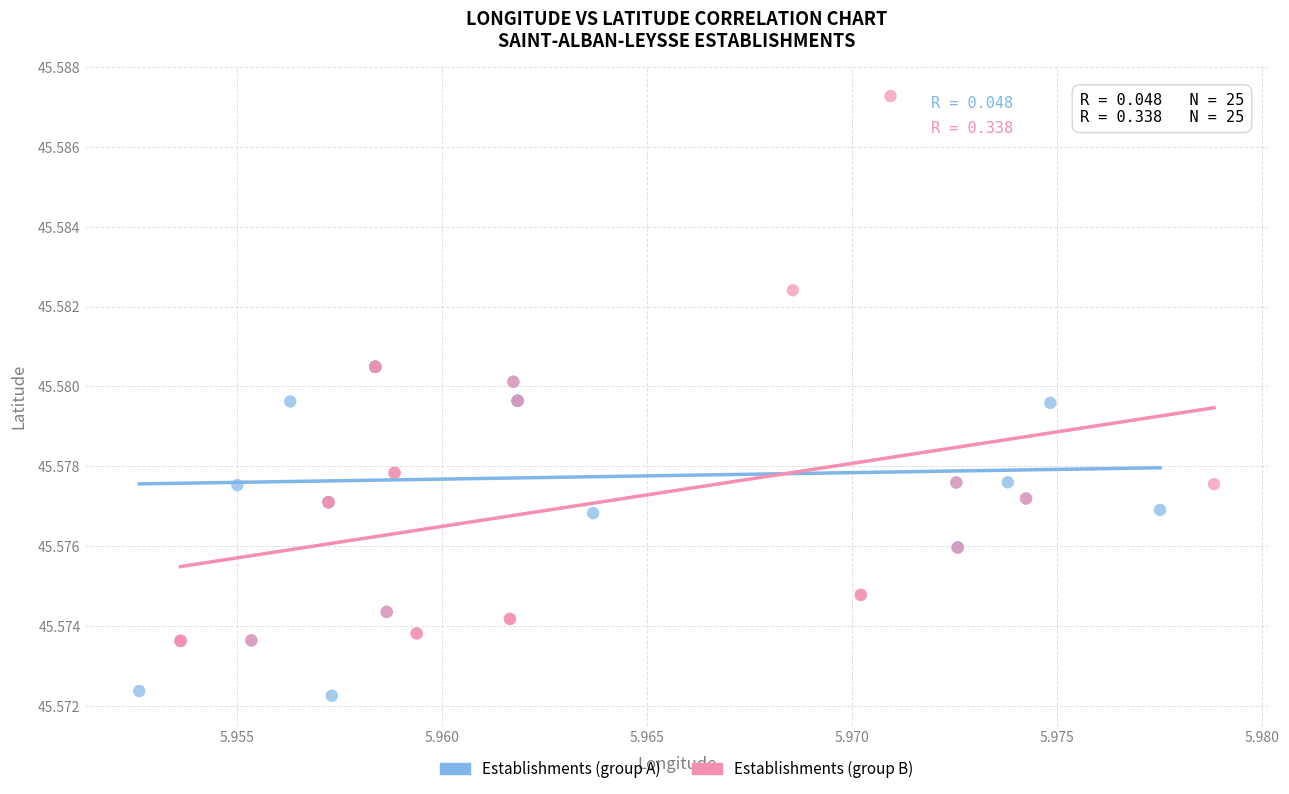

Which series reaches the minimum Y coordinate?

Establishments (group A)